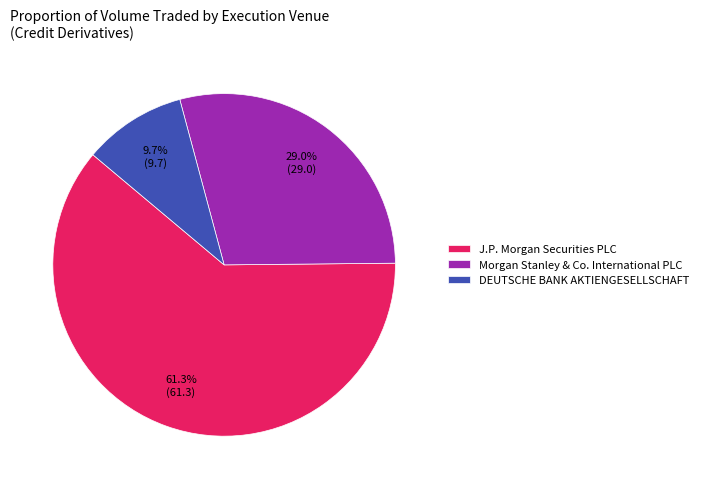

Does J.P. Morgan Securities PLC account for over 50% of the chart?

Yes